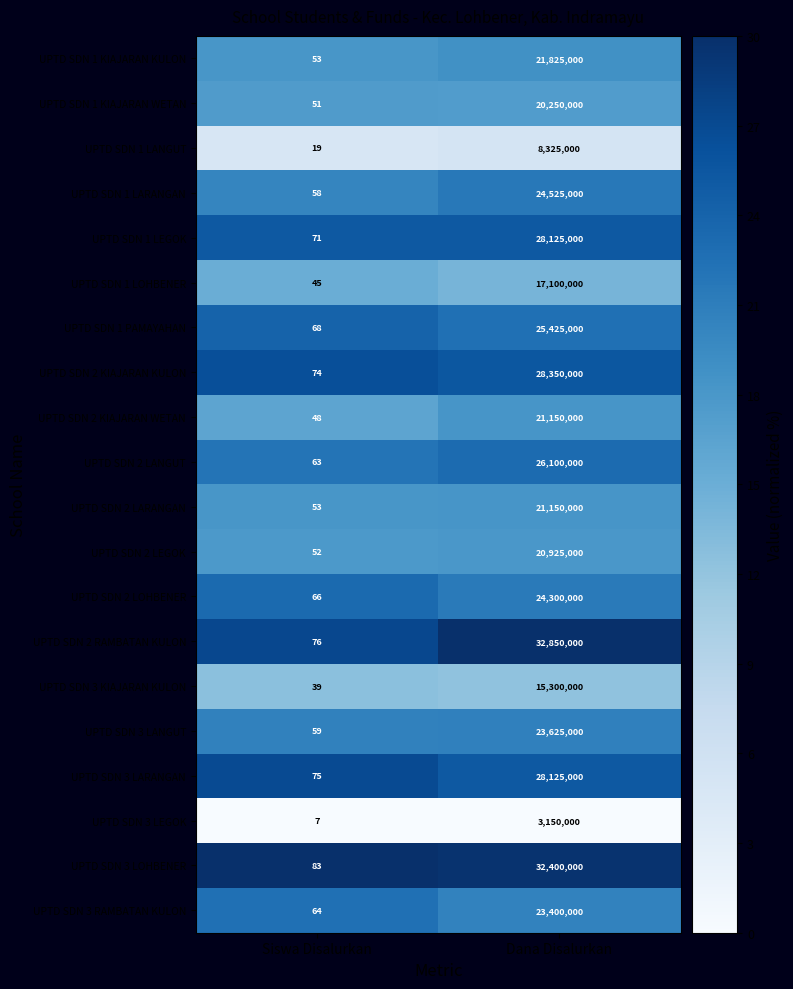

What is the minimum value for UPTD SDN 1 PAMAYAHAN?

68